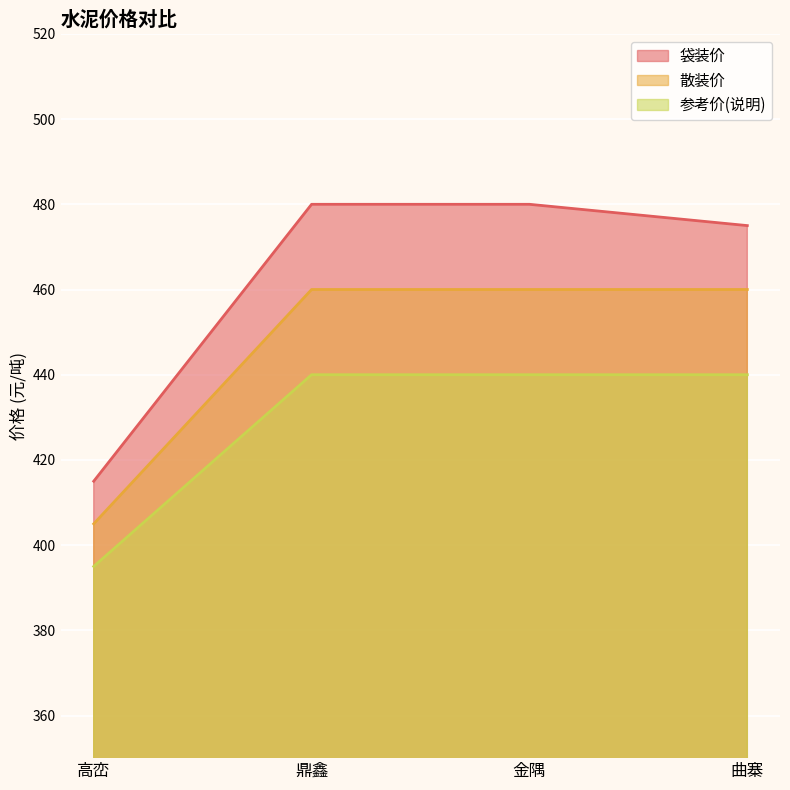

Reading left to right, what are all the values shown in this chart?

袋装价: 高峦=415	鼎鑫=480	金隅=480	曲寨=475
散装价: 高峦=405	鼎鑫=460	金隅=460	曲寨=460
参考价(说明): 高峦=395	鼎鑫=440	金隅=440	曲寨=440